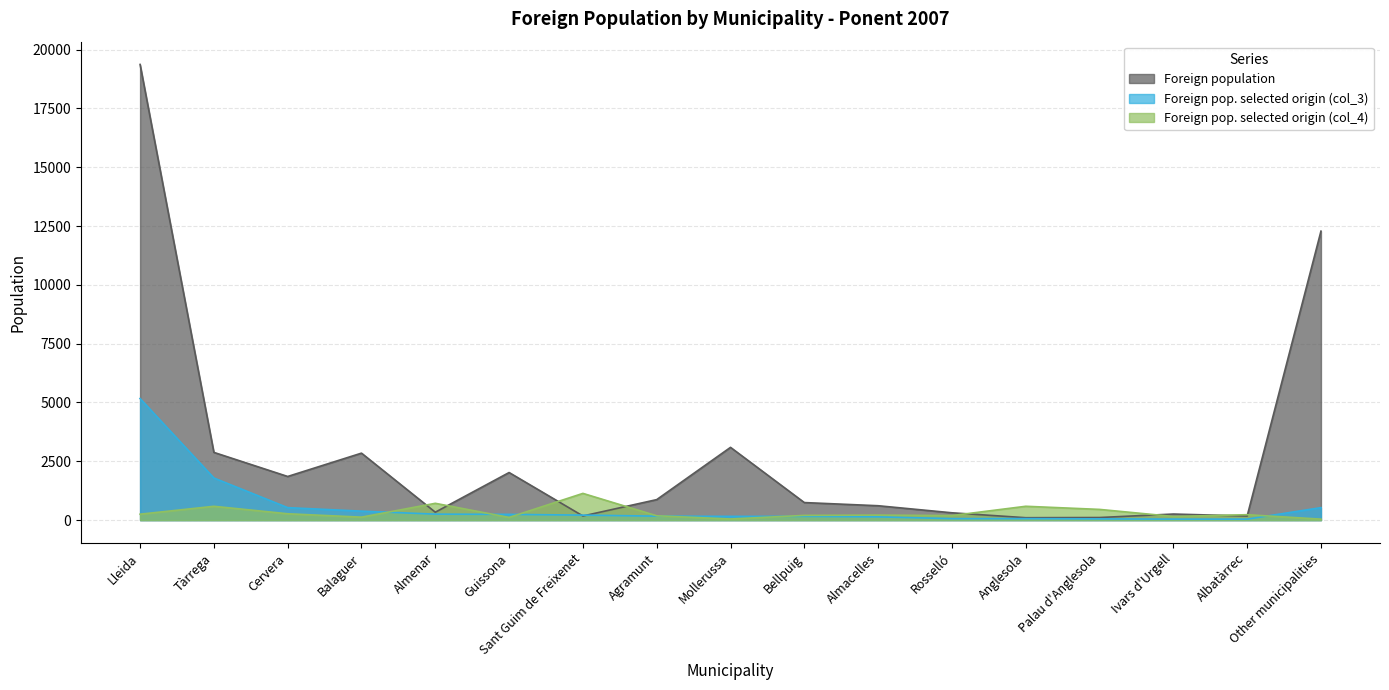

Reading right to left, what are all the values shown in this chart?

Foreign population: 12284	174	258	110	102	311	611	746	3093	871	176	2023	336	2847	1855	2879	19371
Foreign pop. selected origin (col_3): 530	42	42	53	64	64	138	159	159	169	212	244	254	381	530	1790	5169
Foreign pop. selected origin (col_4): 41	230	155	455	588	193	213	201	48	184	1136	114	714	126	270	587	252